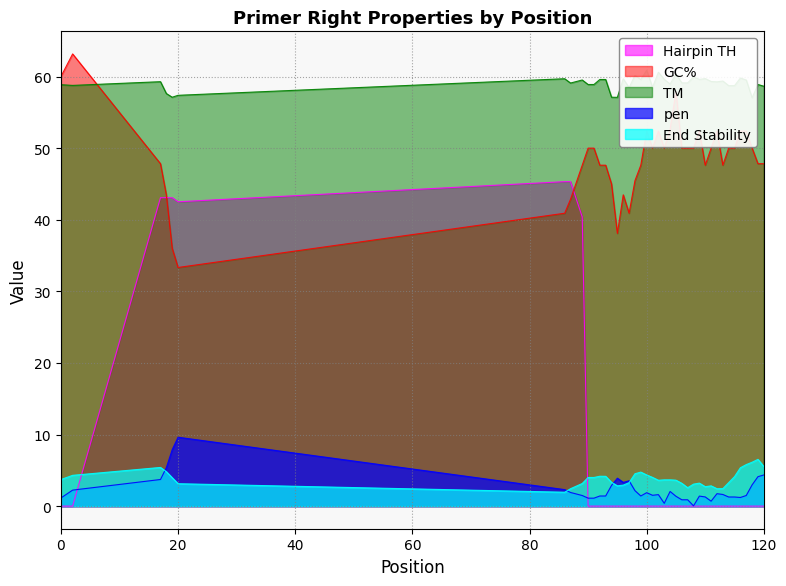

True or false: PRIMER_RIGHT_0_HAIRPIN_TH and PRIMER_RIGHT_0_TM intersect in this chart.

False